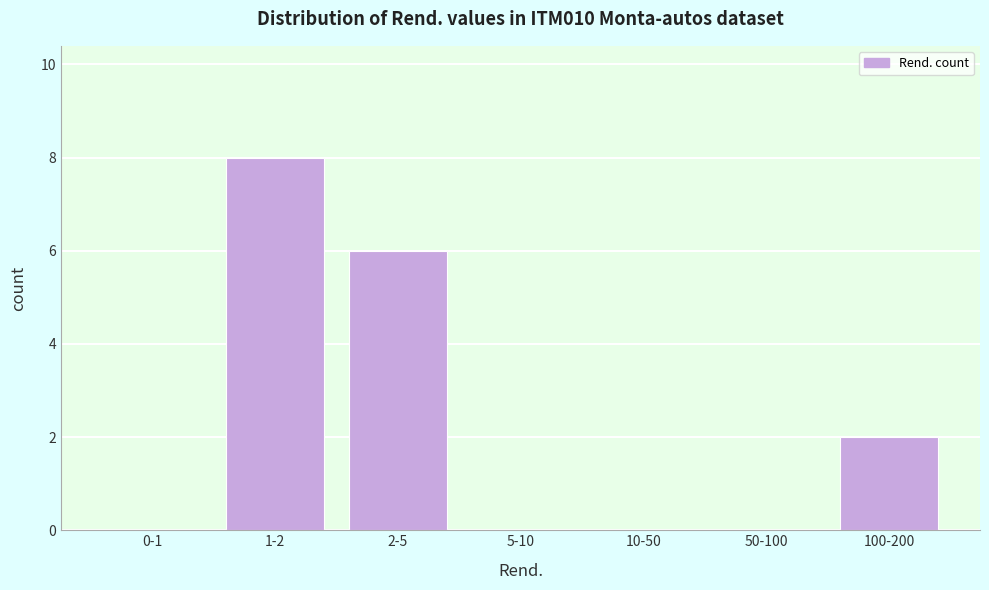

Reading right to left, list all the values displayed in this chart.

100-200=2	50-100=0	10-50=0	5-10=0	2-5=6	1-2=8	0-1=0